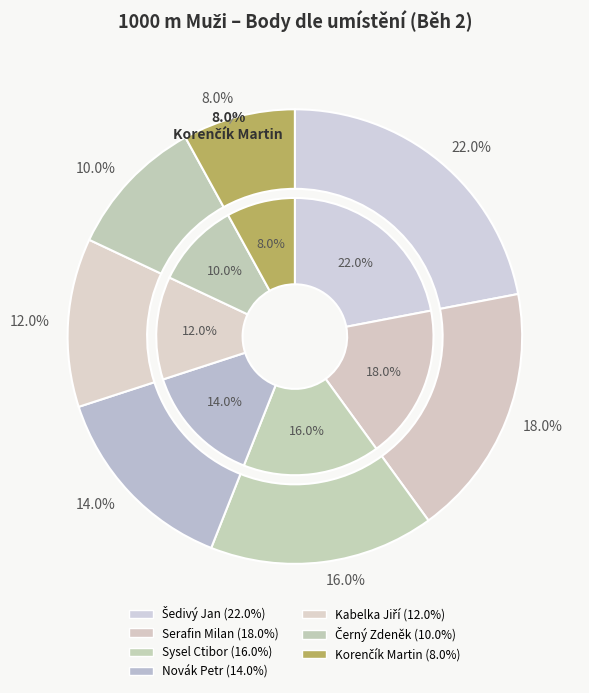

How many slices are in this pie chart?

7